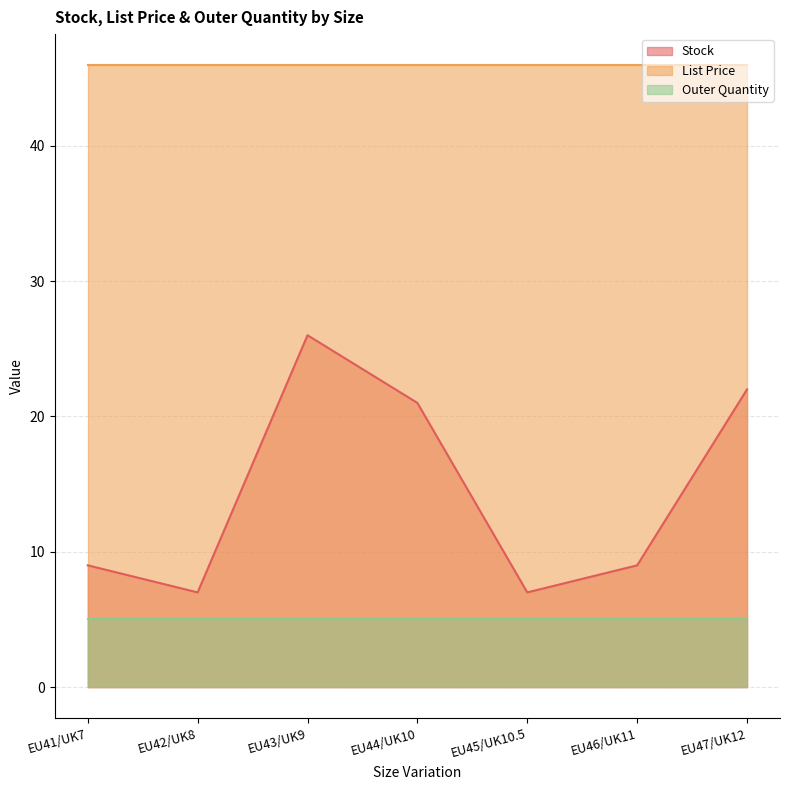

What is the average value of the List Price series?

46.0